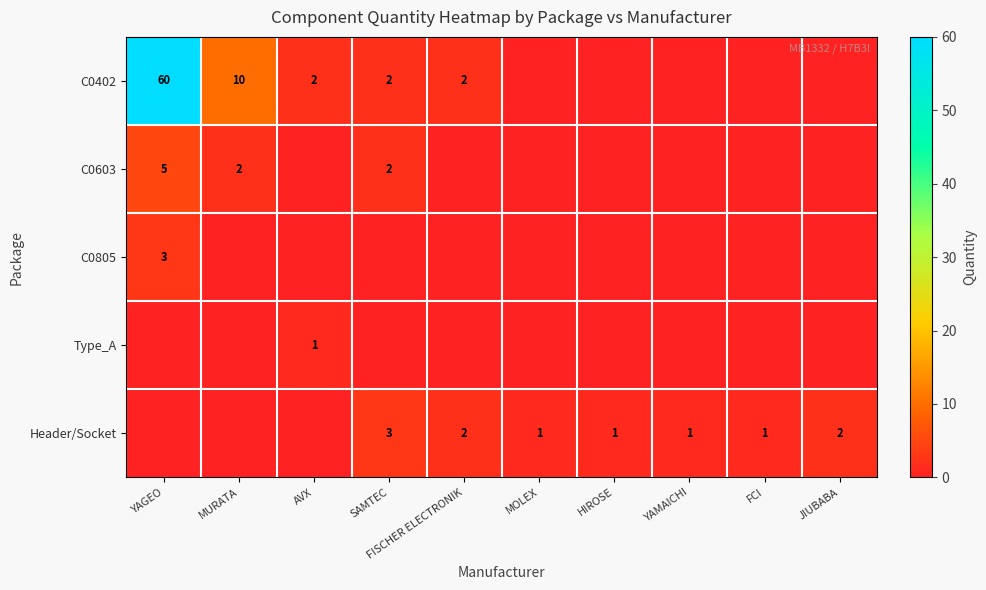

At which category is the sum across all series the highest?

YAGEO